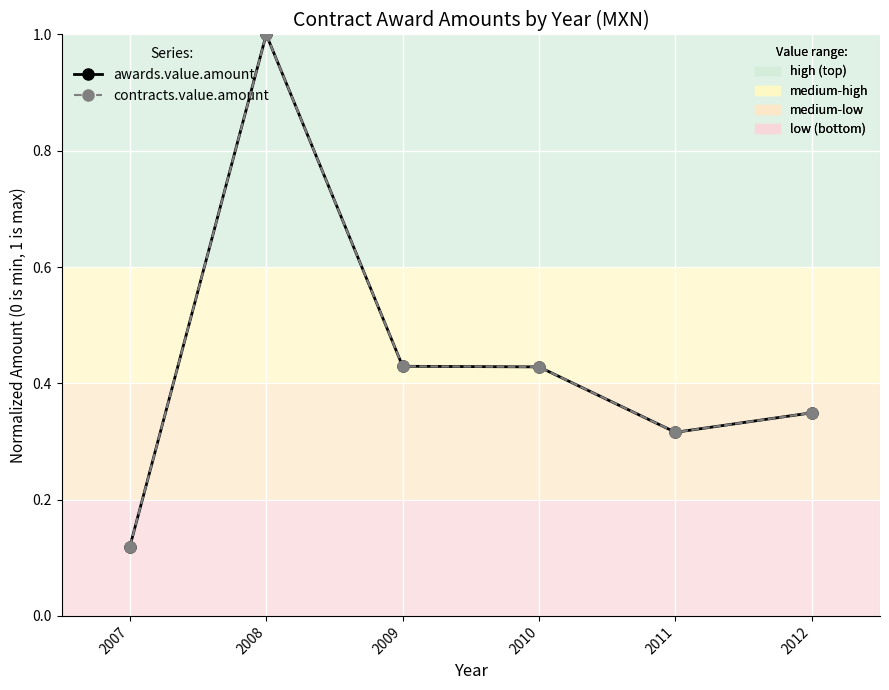

Does the chart have visible grid lines?

Yes